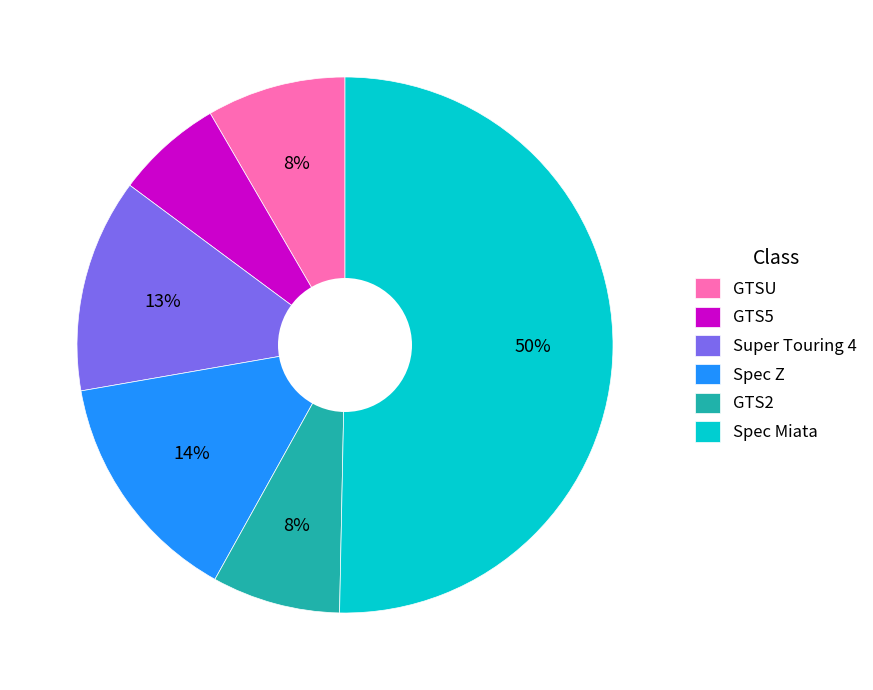

Count the number of slices in the pie.

6